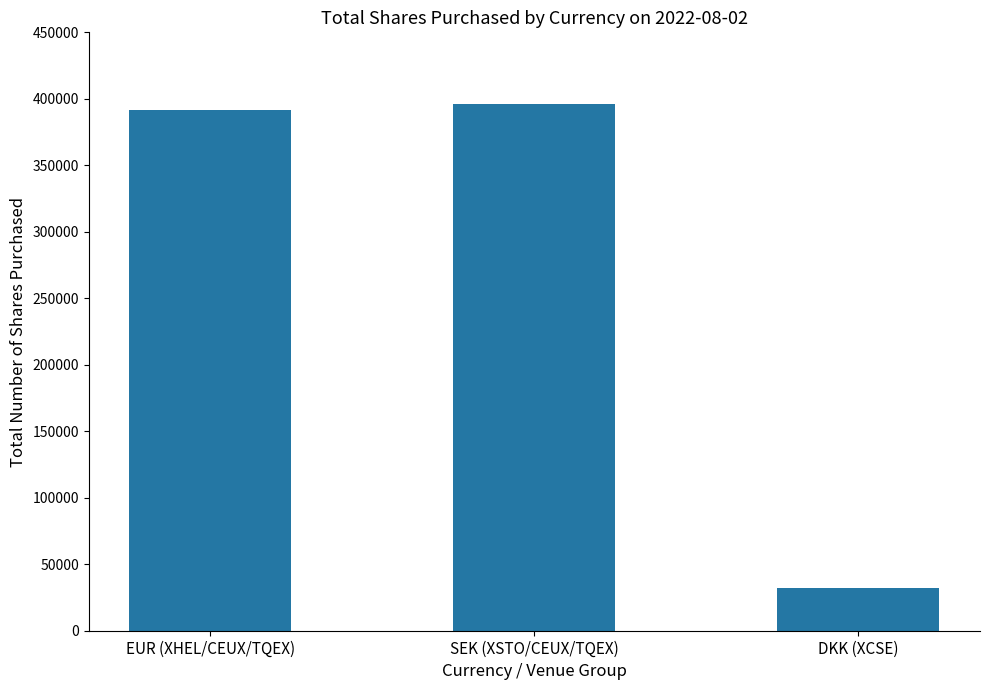

What position from the right is SEK (XSTO/CEUX/TQEX)?

2